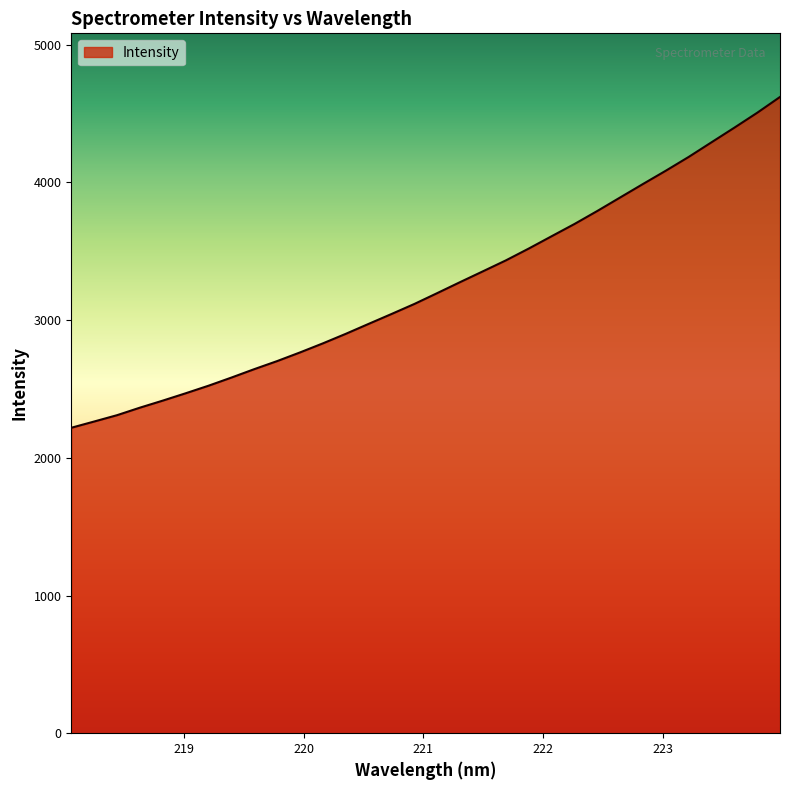

Count the number of values greater than 3196.

16